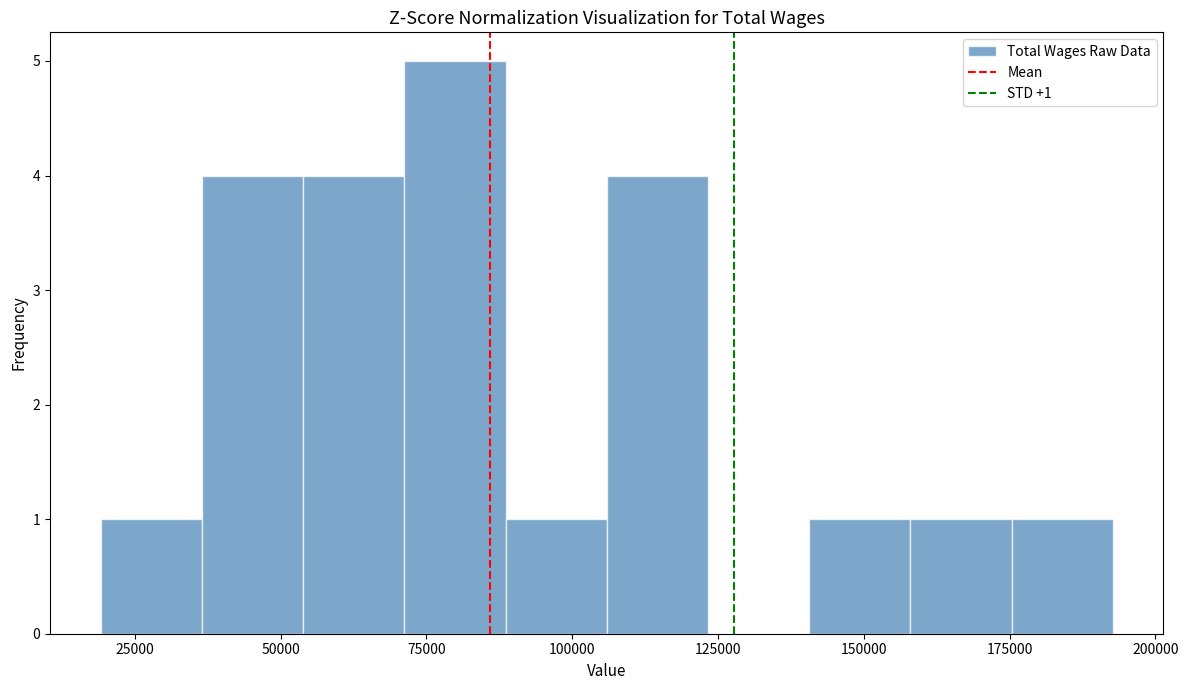

Around what value on the x-axis is the tallest bar? Give the approximate position of its centre, as read against the axis.

80000